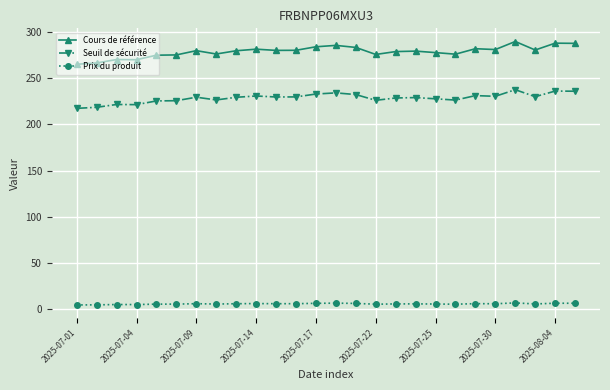

List the series in order of their peak value, highest first.

Cours de référence, Seuil de sécurité, Prix du produit